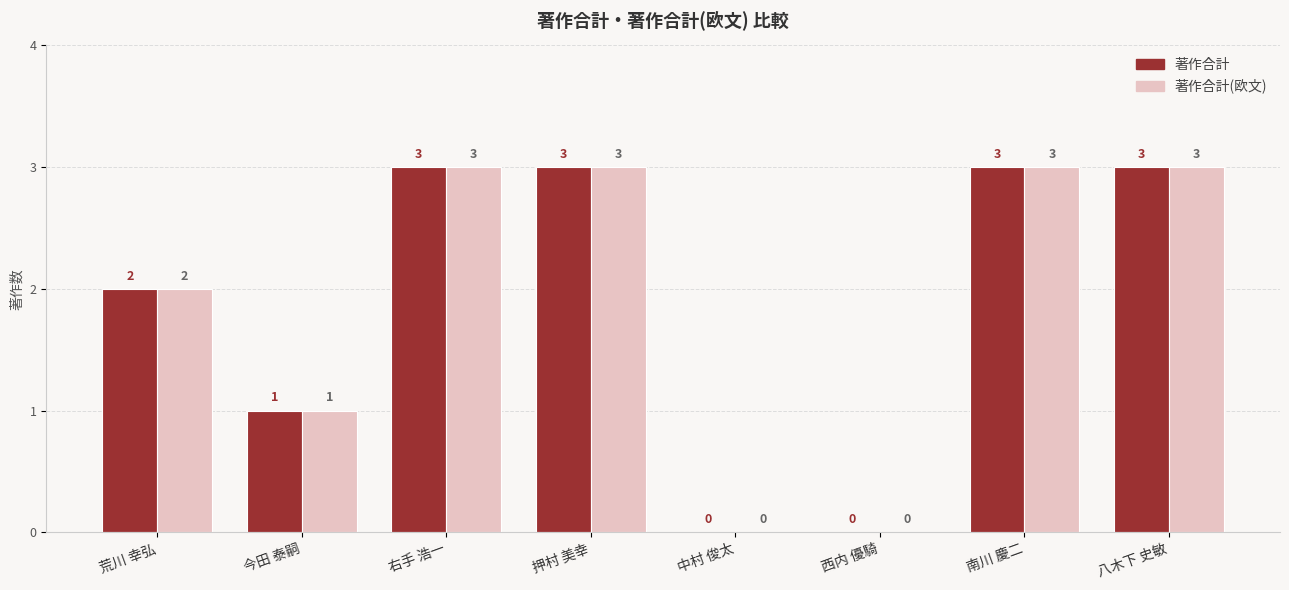

What are all the series names shown in the legend?

著作合計, 著作合計(欧文)